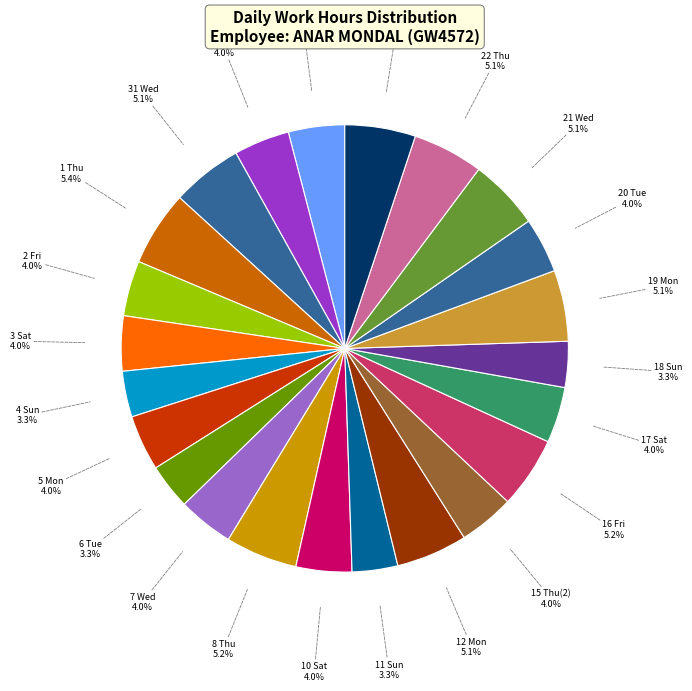

To the nearest percent, what portion does 11 Sun represent?

3%